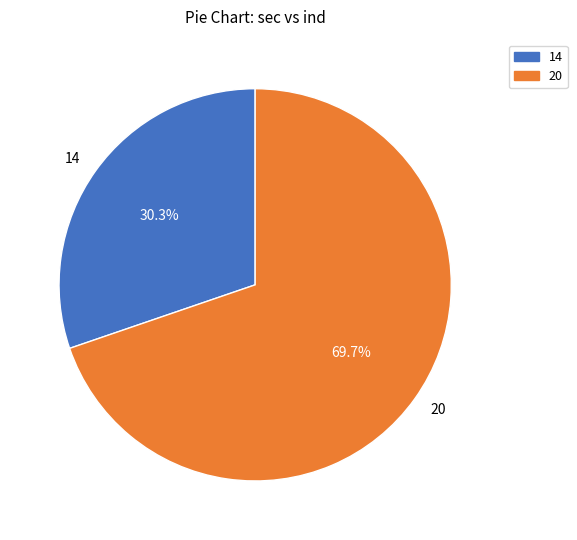

Do 14 and 20 together represent more than half of the pie?

Yes